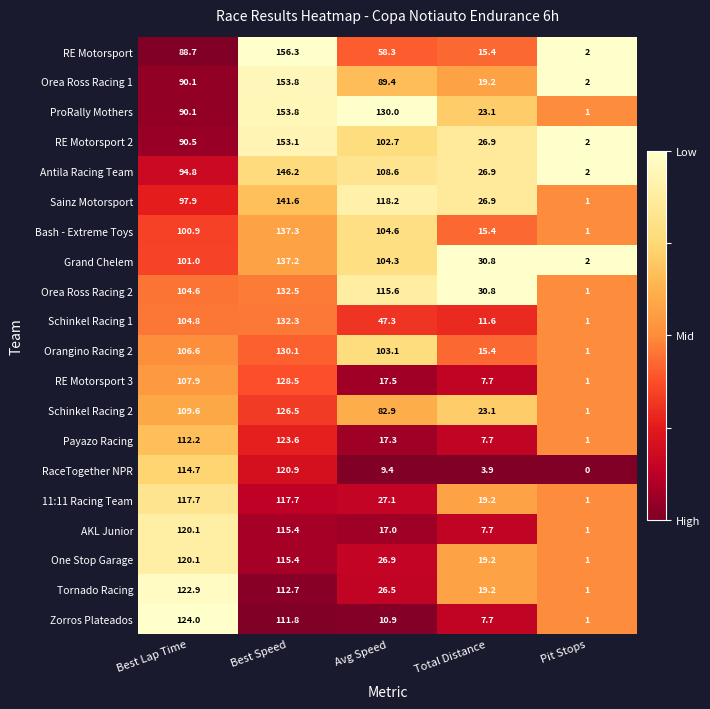

What is the difference between the maximum and minimum values in the Tornado Racing series?

121.9